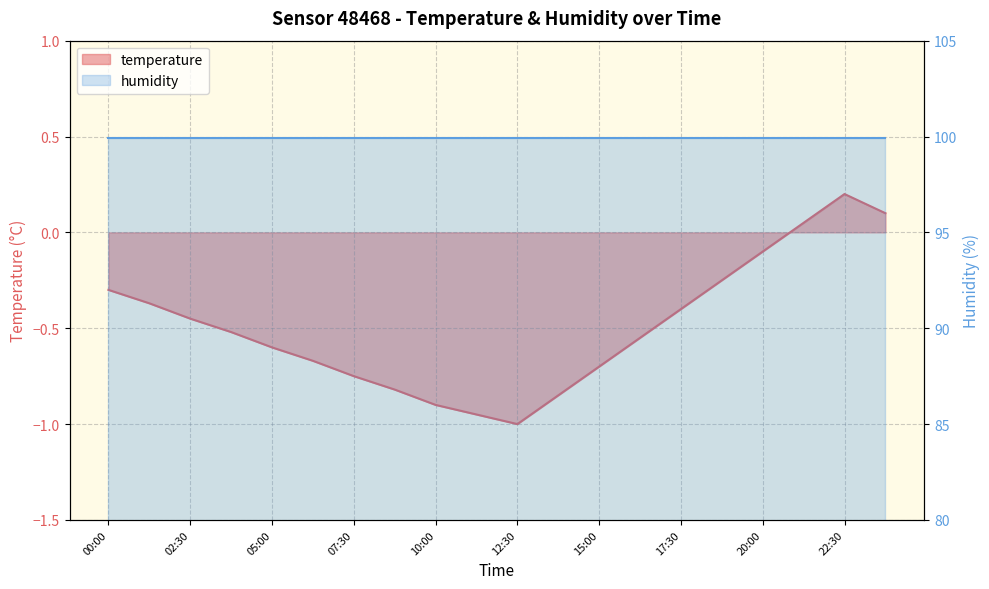

The value at 02:30 is -0.7. True or false?

False